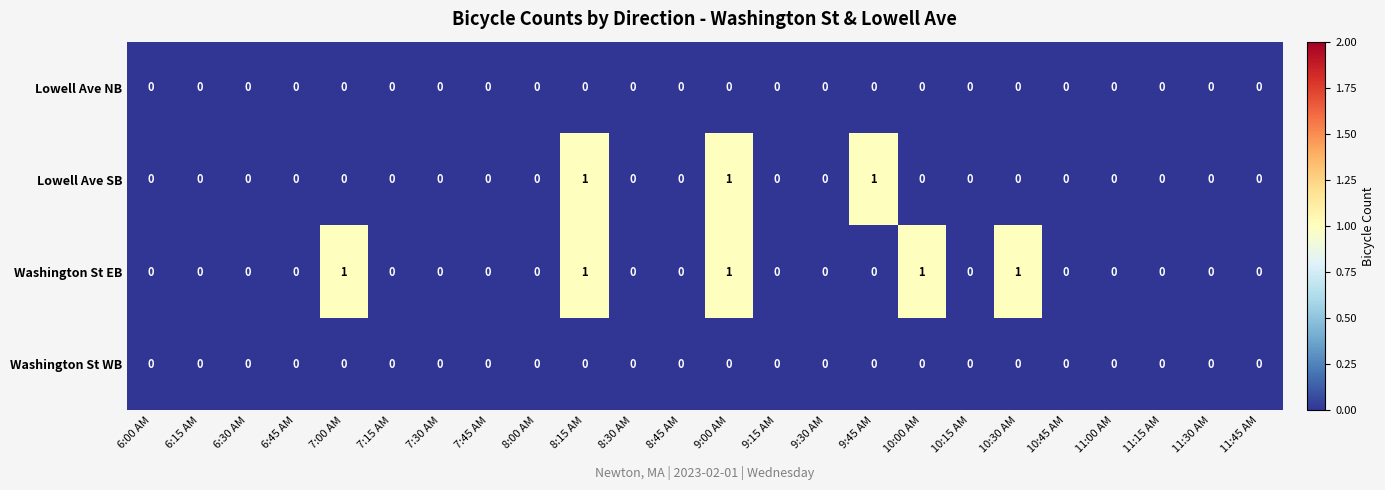

What is the sum of all Washington St EB values?

5